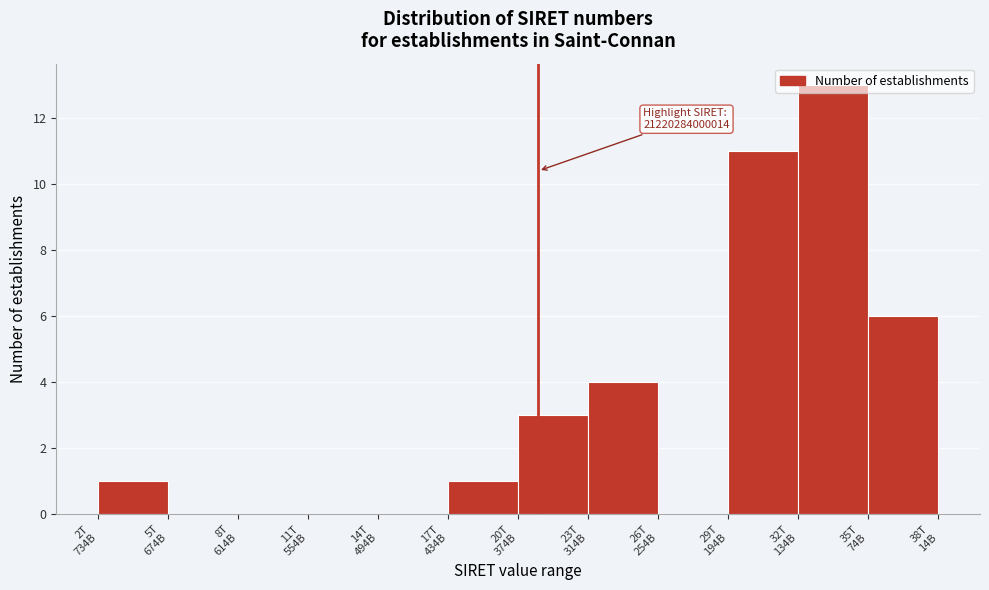

What is the maximum value shown in the chart?

13